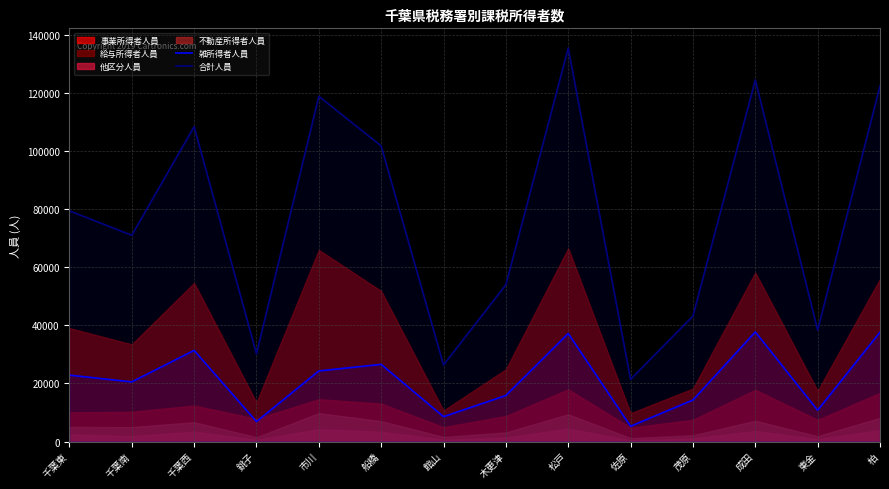

Rank the categories by 雑所得者人員 value from highest to lowest.

成田, 柏, 松戸, 千葉西, 船橋, 市川, 千葉東, 千葉南, 木更津, 茂原, 東金, 館山, 銚子, 佐原